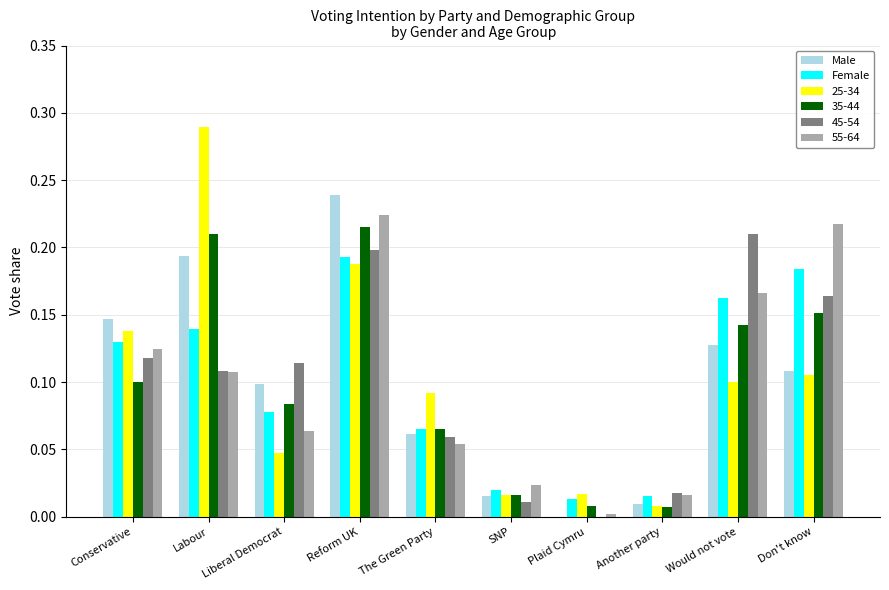

The value of 35-44 at Conservative is 0.1. True or false?

True